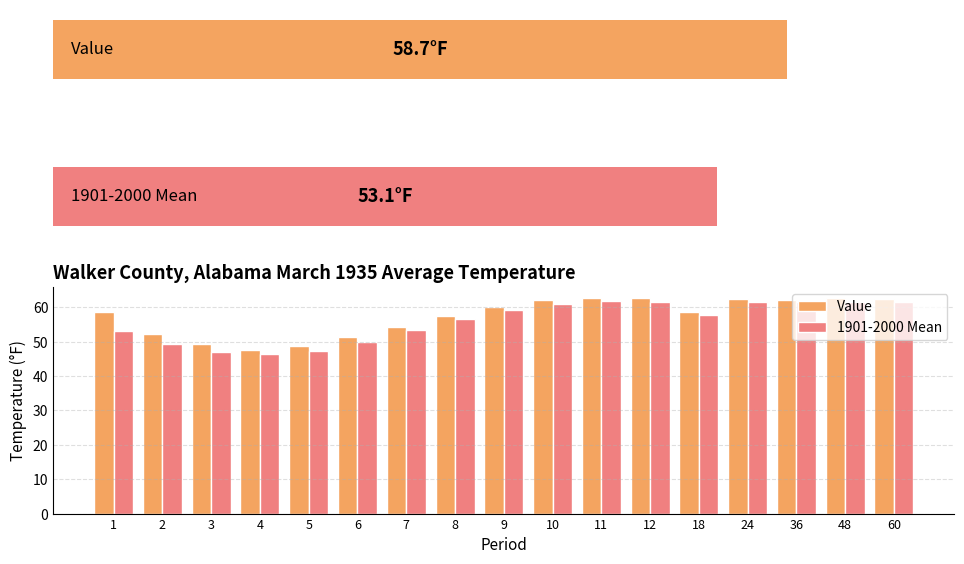

What are all the series names shown in the legend?

Value, 1901-2000 Mean